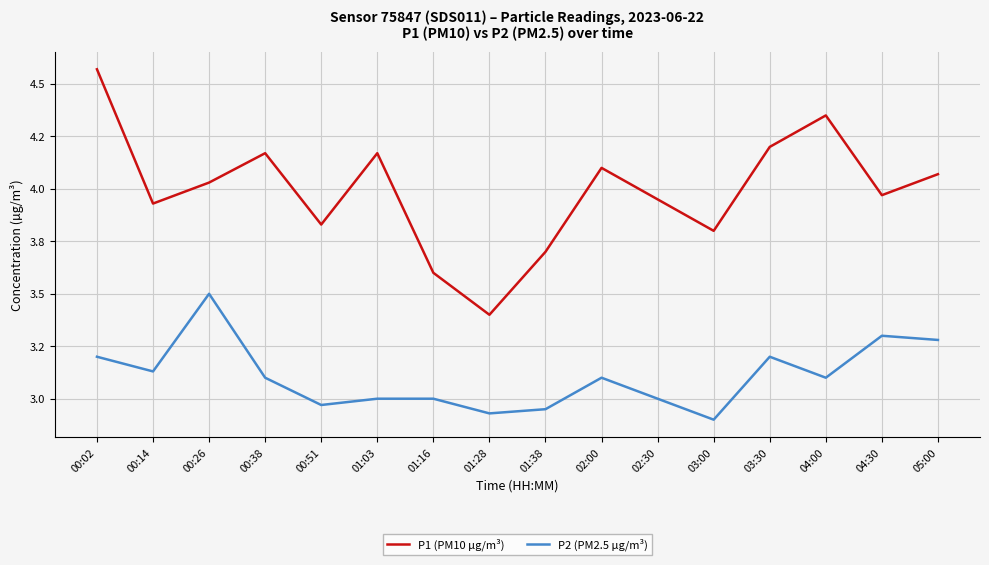

Is this an area chart (filled region under the line)?

No